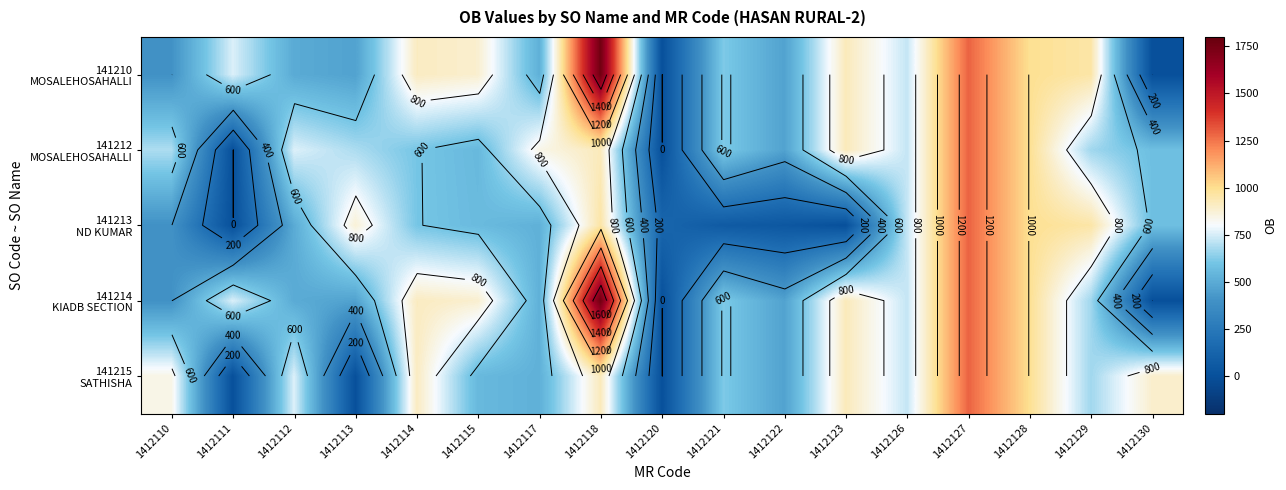

Is it true that 141212 MOSALEHOSAHALLI equals 724 at 1412126?

True